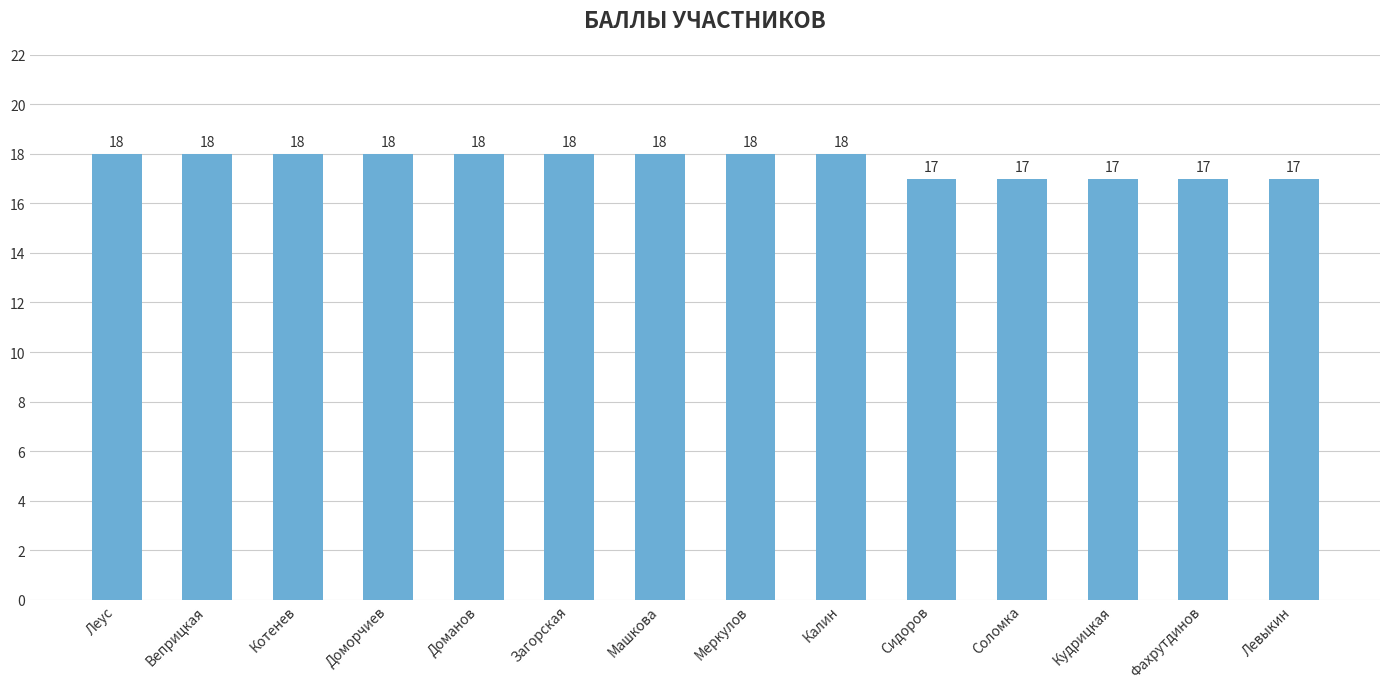

How many series are shown in this chart?

1